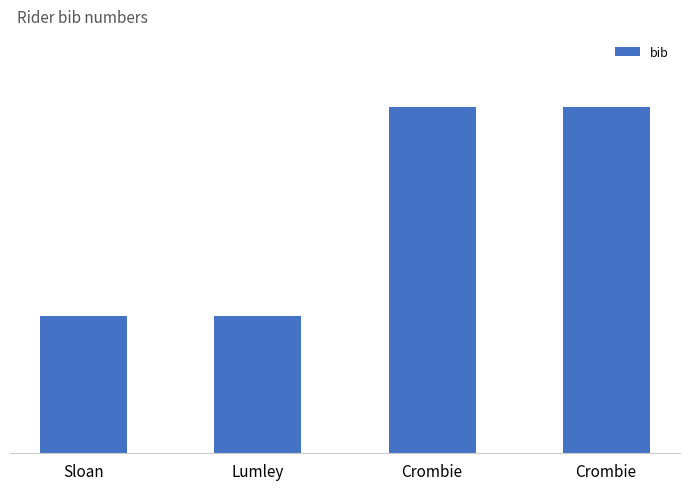

Between Lumley and Crombie, which is larger?

Crombie